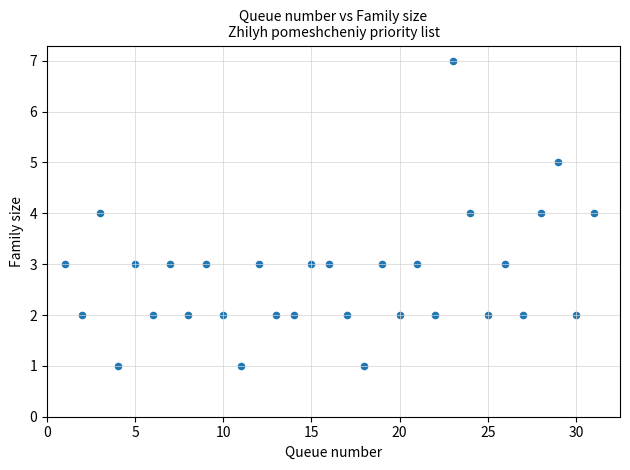

What is the range of Y values (max minus min)?

6